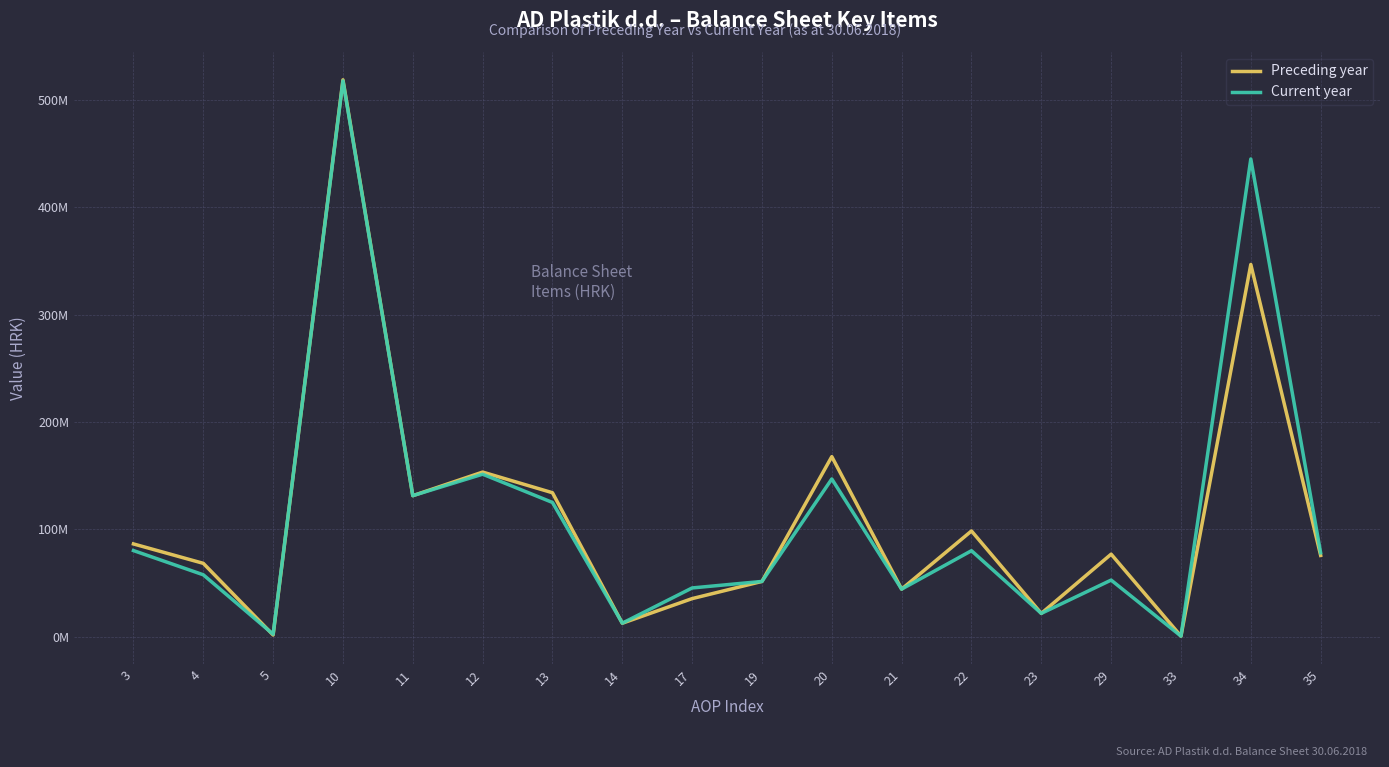

Is this an area chart (filled region under the line)?

No